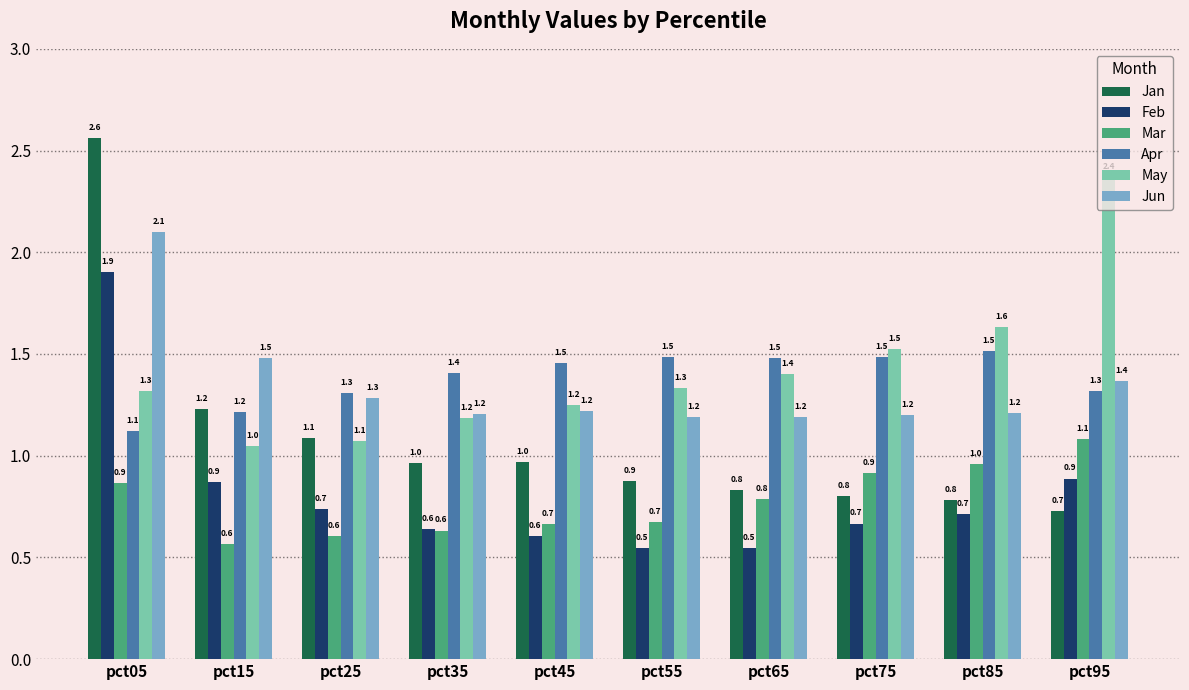

True or false: May has a value of 1.8 at pct25.

False